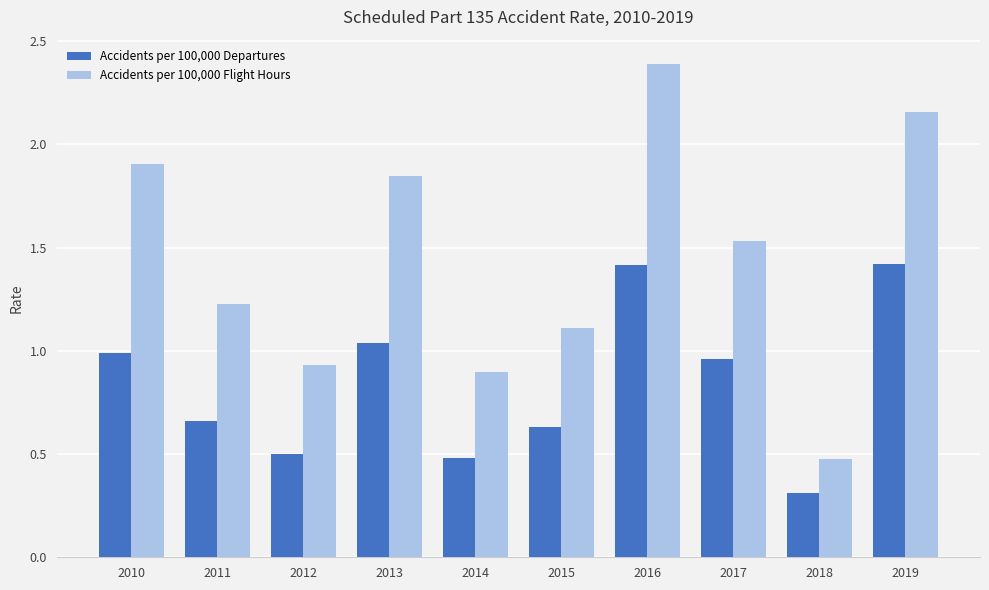

Which series has the largest range (max minus min)?

Accidents per 100,000 Flight Hours